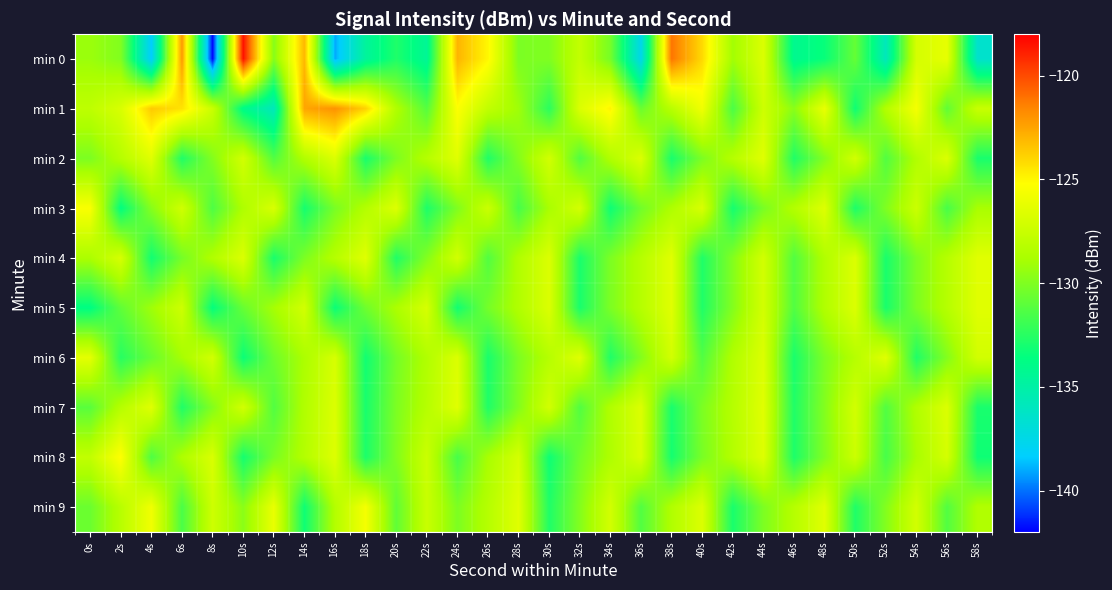

What is the maximum value shown in the chart?

-118.5